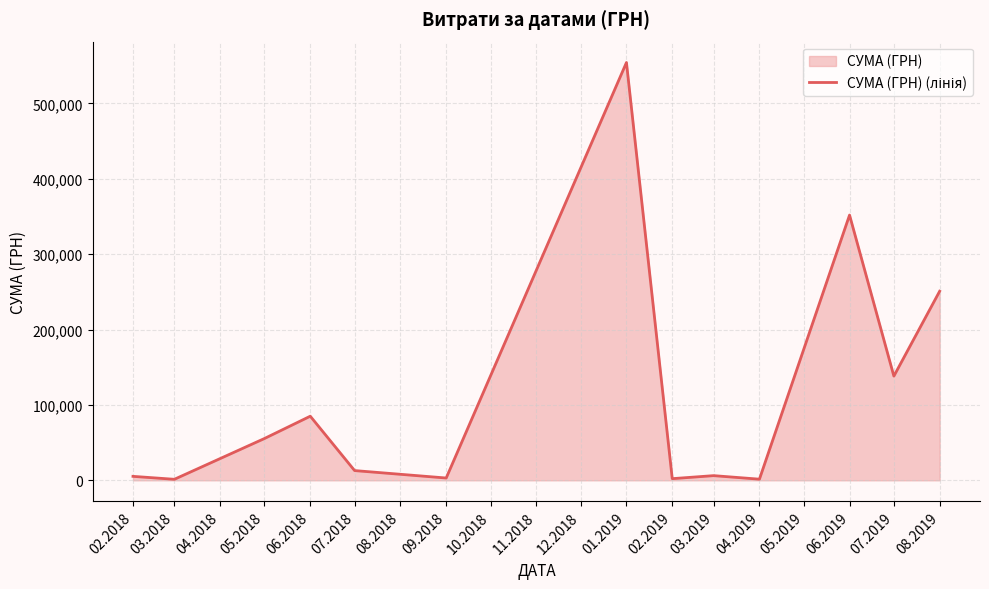

True or false: there are more than 1 points higher than both neighbors.

True